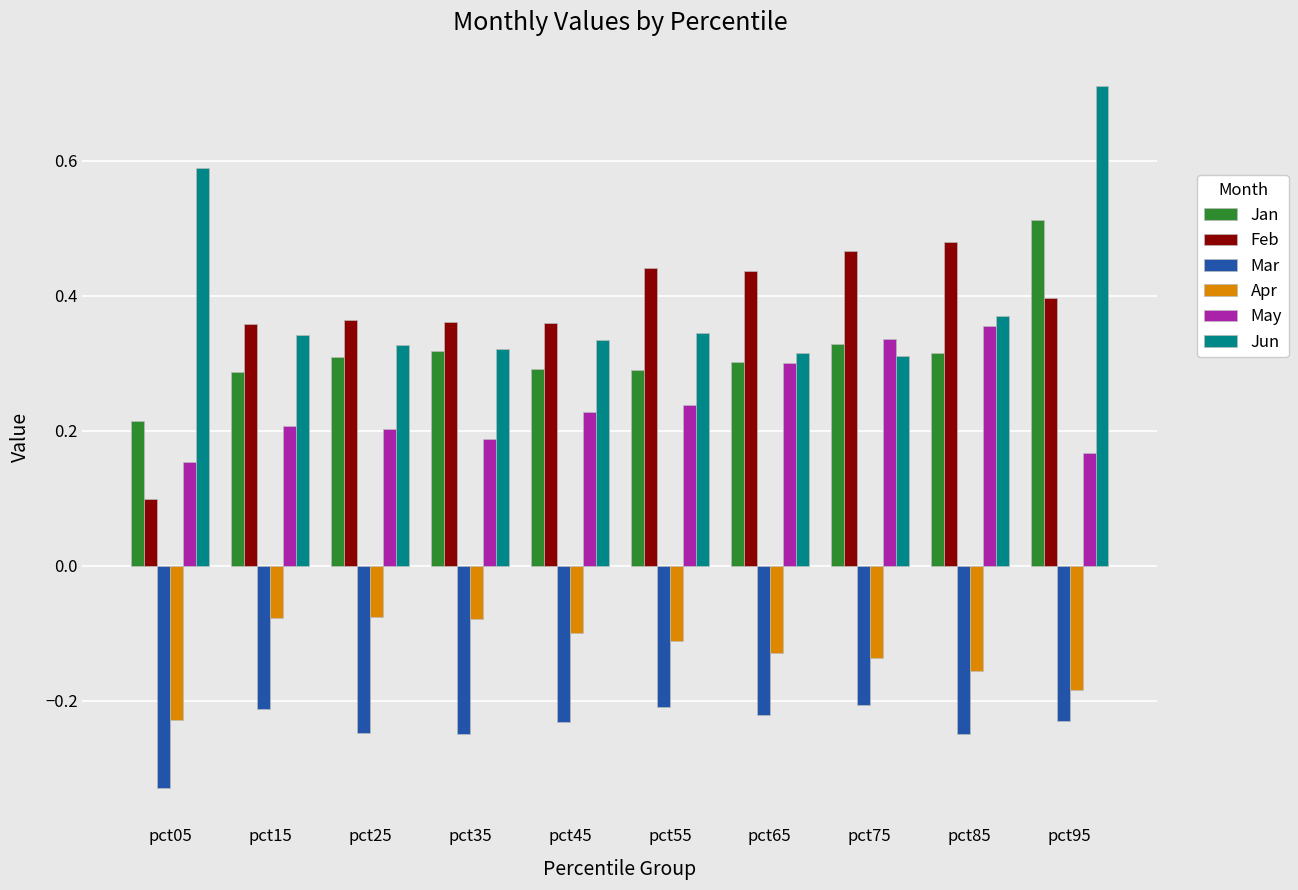

The value of May at pct85 is 0.5. True or false?

False